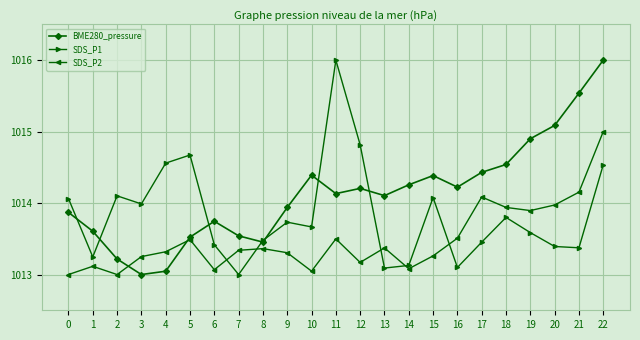

After their last crossing, which series has the higher values: SDS_P1 or BME280_pressure?

BME280_pressure